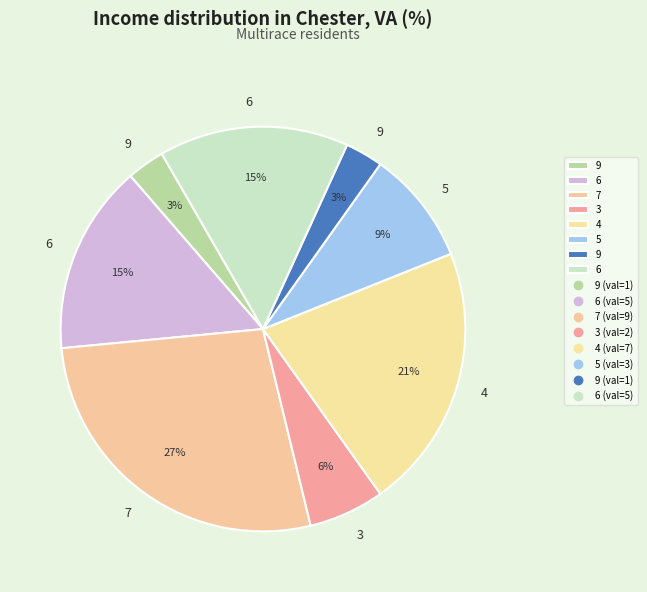

How many segments does this pie chart have?

8